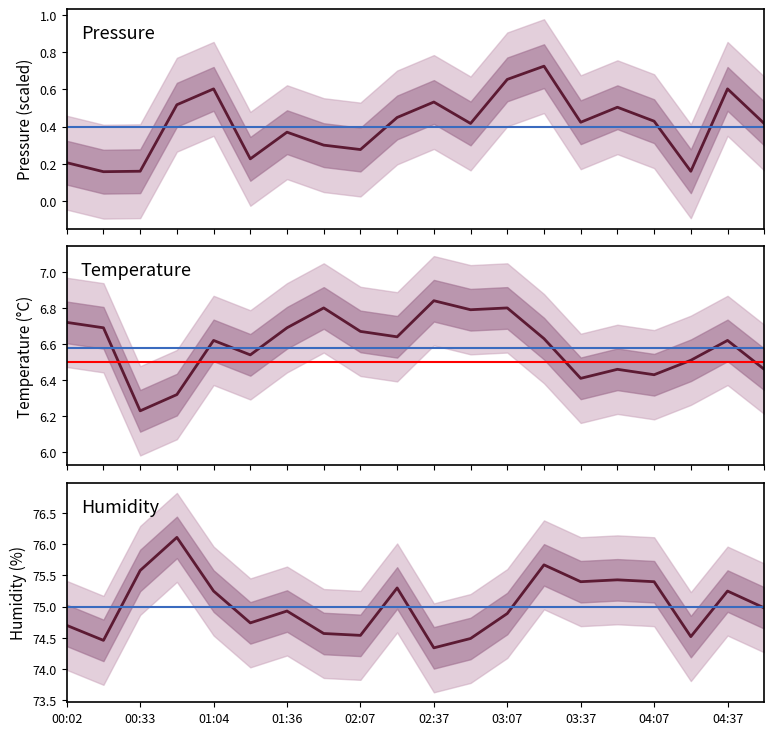

Rank the series by their maximum value, from highest to lowest.

humidity, temperature, pressure